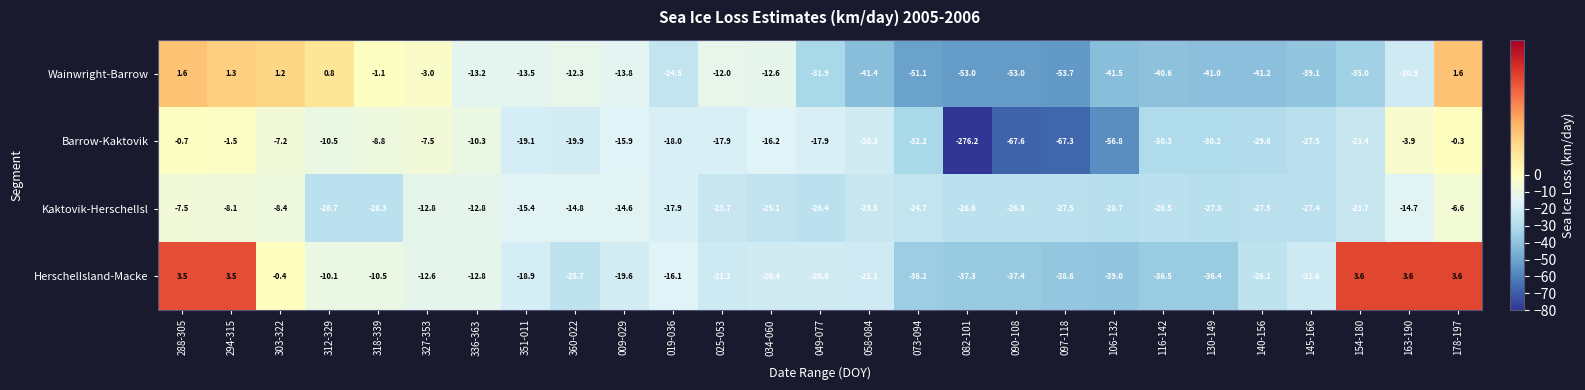

What is the minimum value shown in the chart?

-276.2